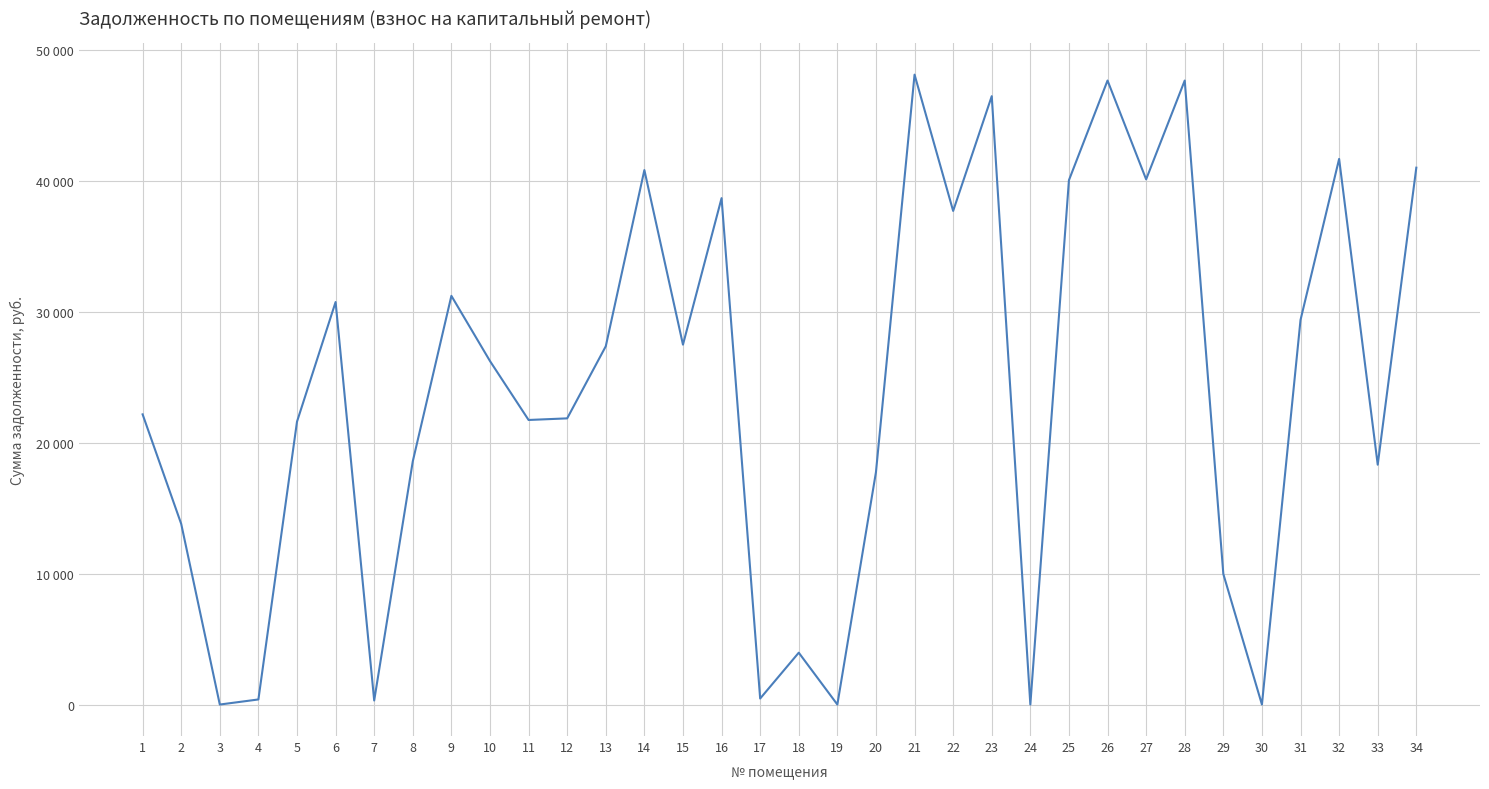

Rank the categories by value from highest to lowest.

21, 26, 28, 23, 32, 34, 14, 27, 25, 16, 22, 9, 6, 31, 15, 13, 10, 1, 12, 11, 5, 8, 33, 20, 2, 29, 18, 17, 4, 7, 3, 19, 24, 30